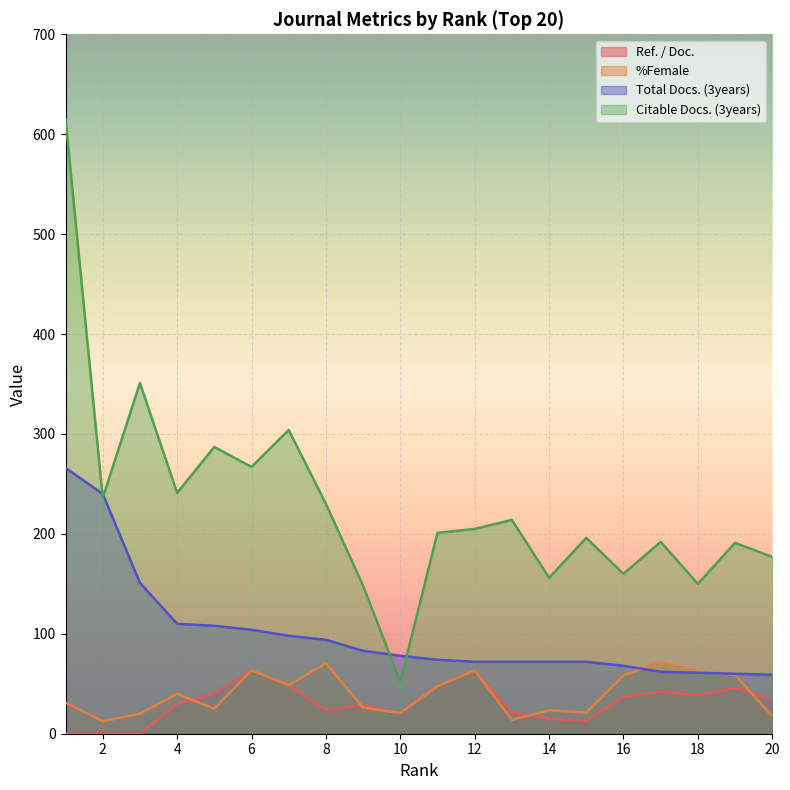

What is the sum of all %Female values?

795.6